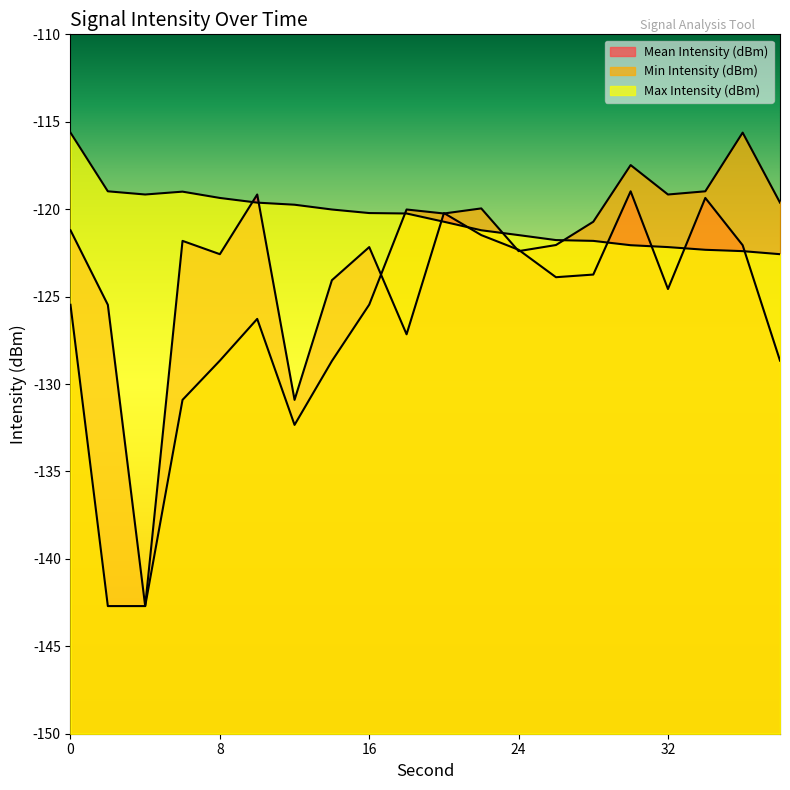

What is the spread (max minus min) of values at 12?

12.6